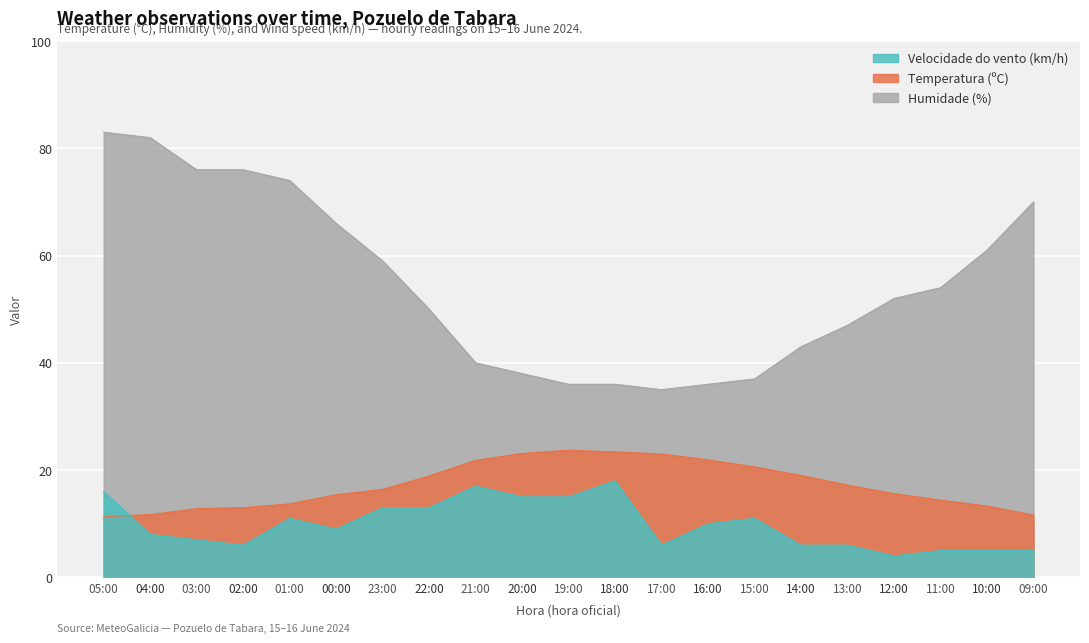

True or false: Temperatura (ºC) has a value of 23.1 at 01:00.

False